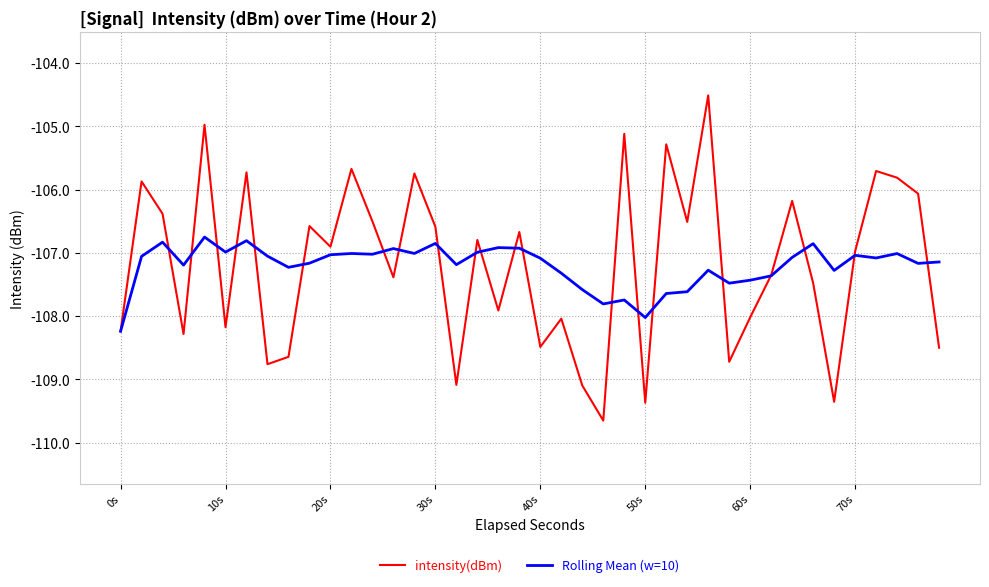

Rank the series by their maximum value, from lowest to highest.

Rolling Mean (w=10), intensity(dBm)